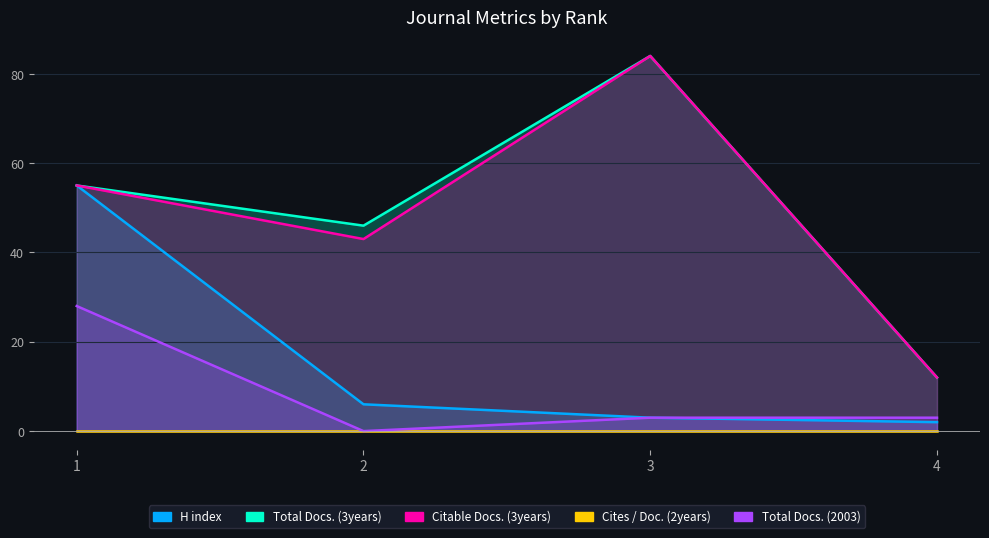

What is the total value across all series at 3?

174